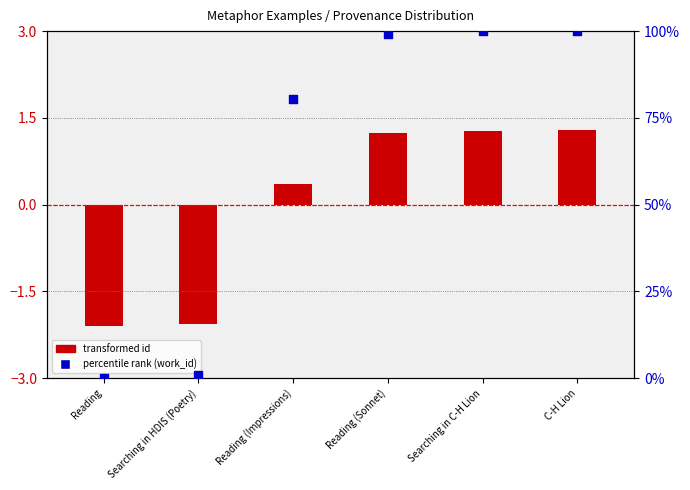

Is the value of percentile rank (work_id) at Searching in C-H Lion greater than the value of transformed id at Searching in HDIS (Poetry)?

Yes